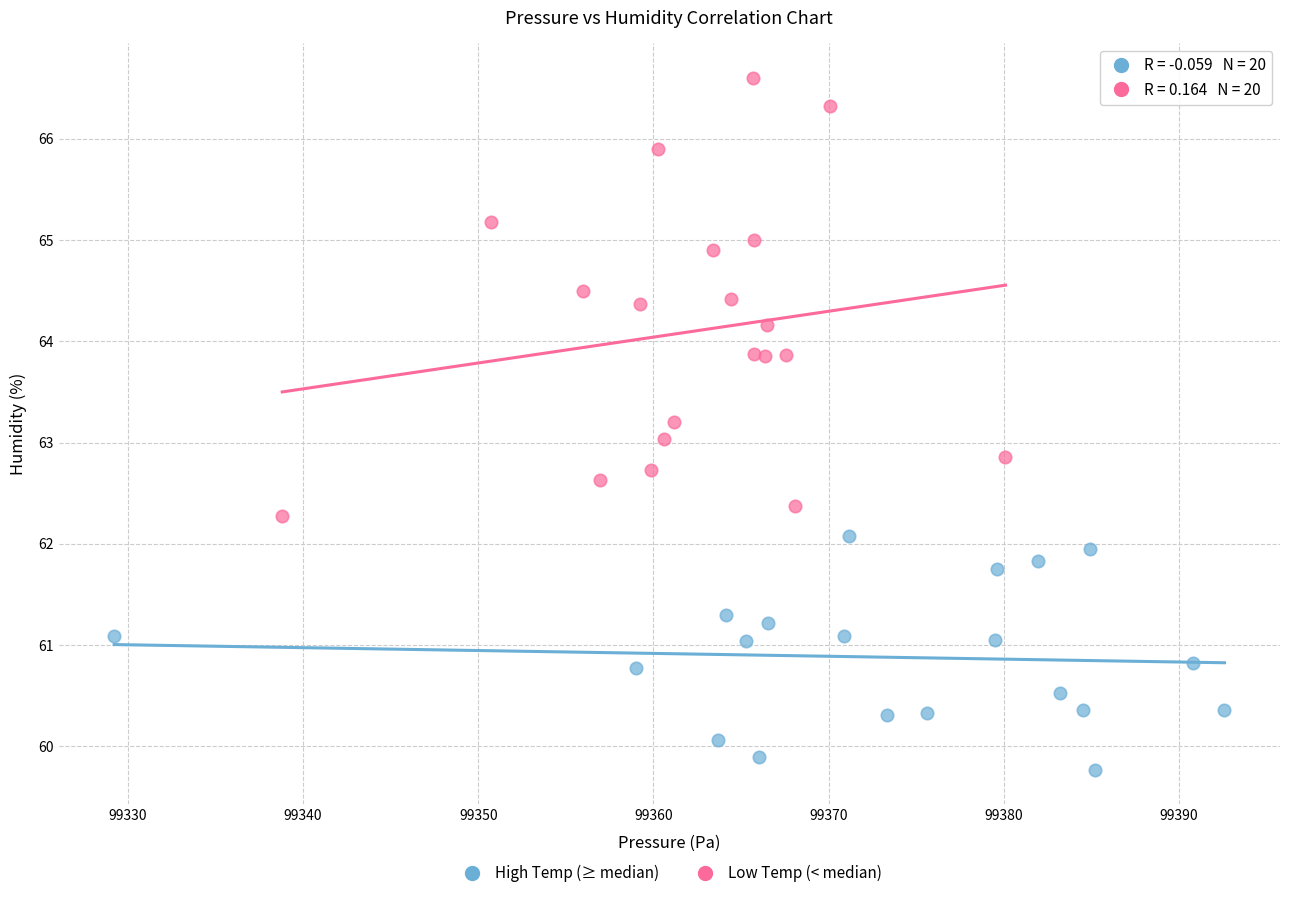

Which series reaches the minimum Y coordinate?

High Temp (≥ median)